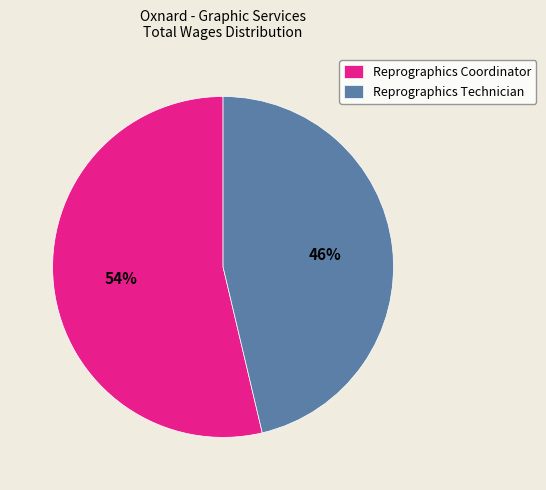

What is the ratio of the value at Reprographics Coordinator to the value at Reprographics Technician?

1.2